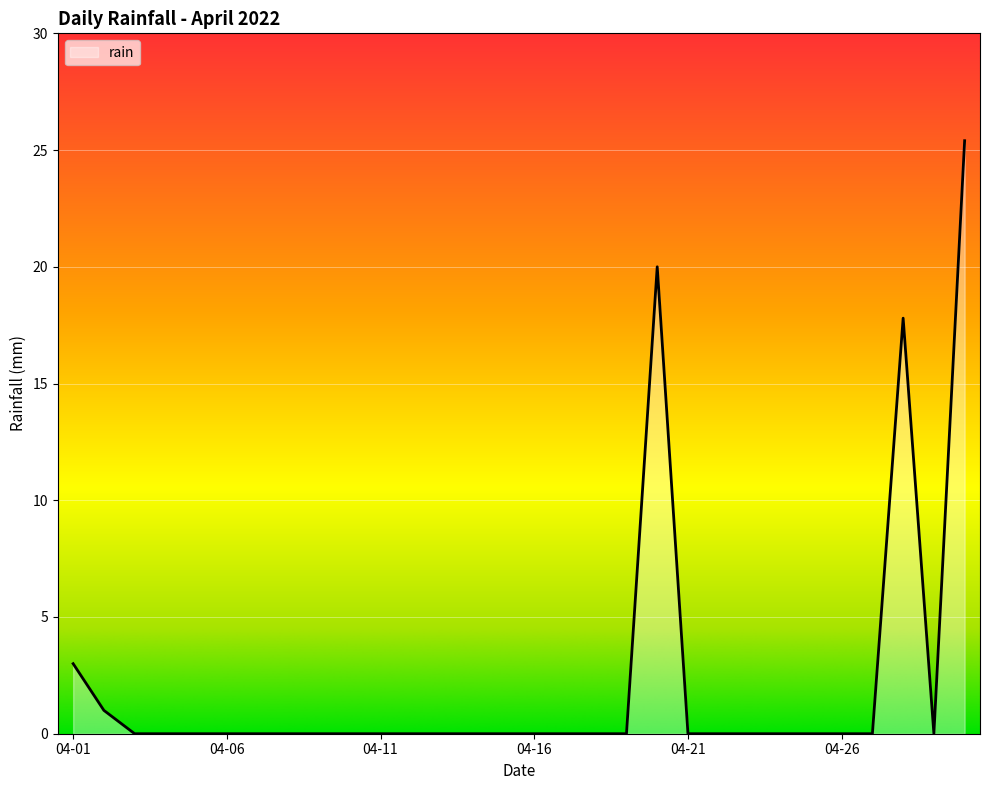

Reading left to right, transcribe all the data shown in this chart.

3.0	1.0	0.0	0.0	0.0	0.0	0.0	0.0	0.0	0.0	0.0	0.0	0.0	0.0	0.0	0.0	0.0	0.0	0.0	20.0	0.0	0.0	0.0	0.0	0.0	0.0	0.0	17.8	0.0	25.4